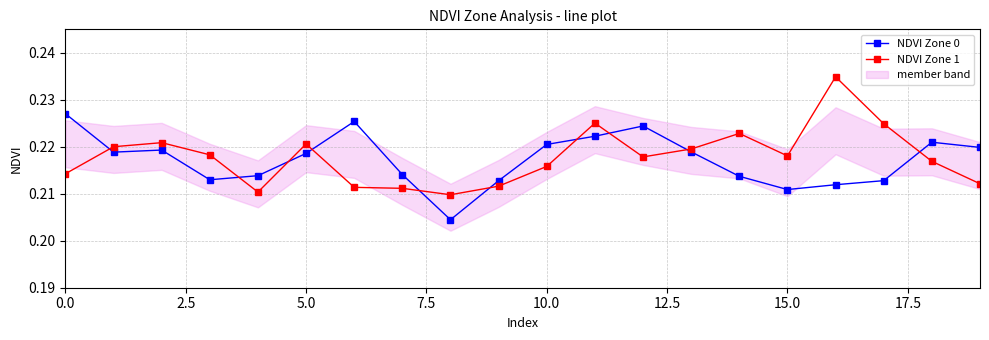

How many times do NDVI Zone 1 and NDVI Zone 0 cross each other?

10